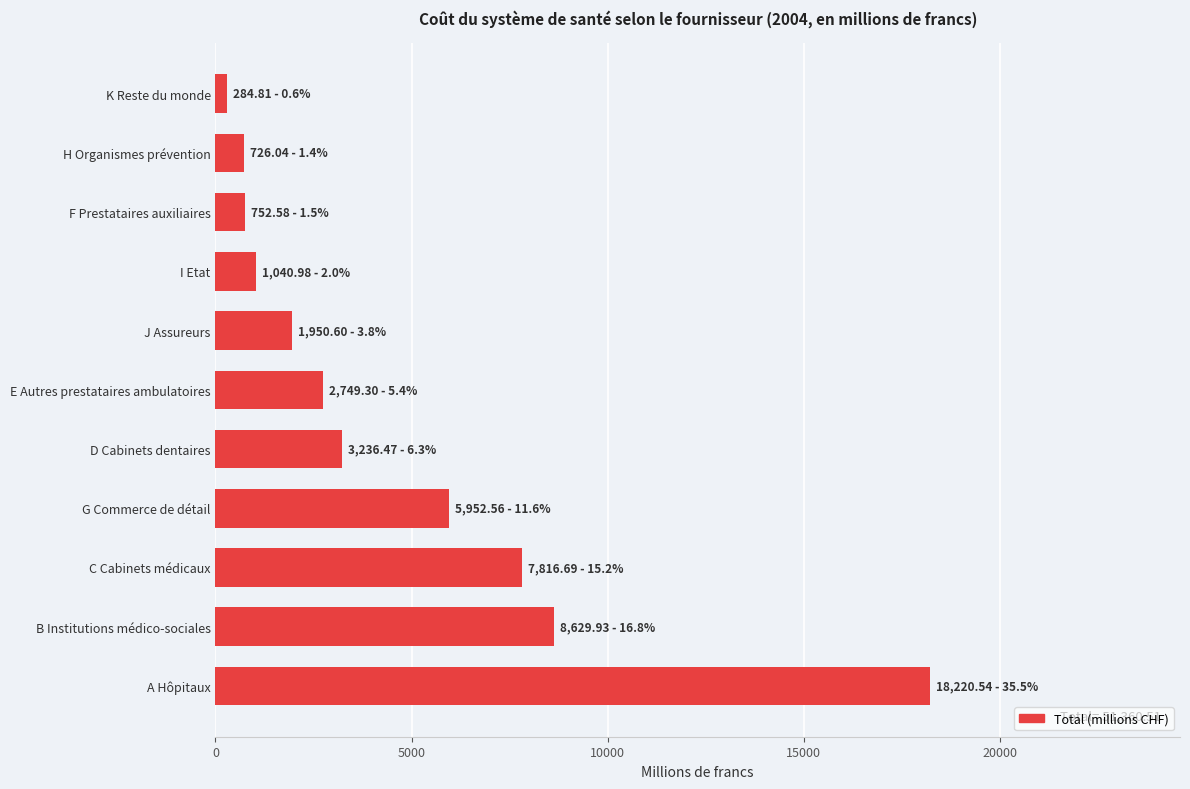

What is the sum of all values?

51360.5